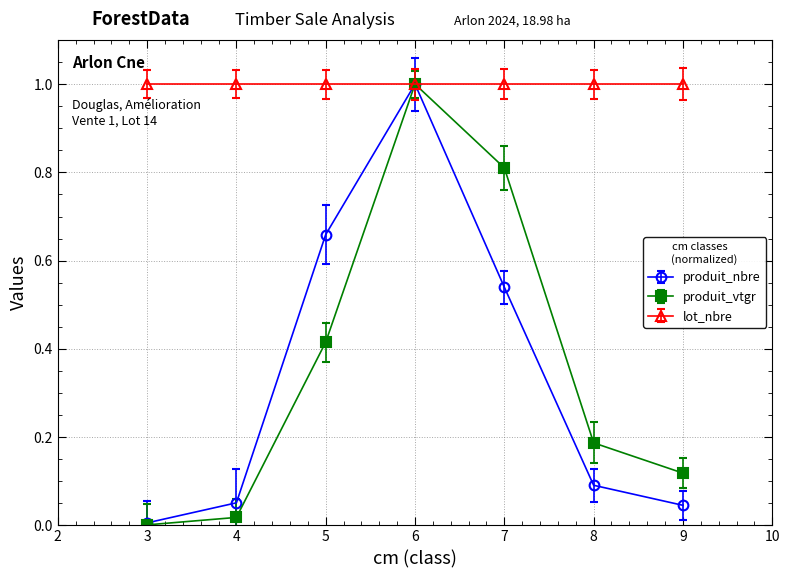

What is the maximum value shown in the chart?

1.0